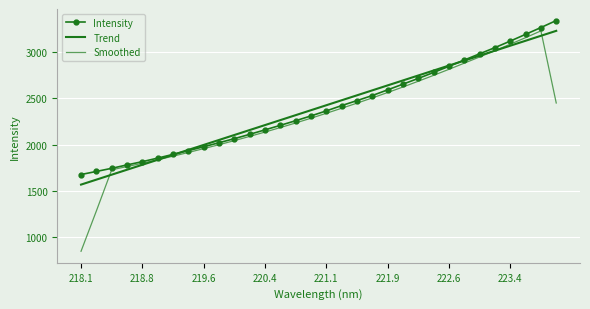

At which category does Smoothed reach its first local peak?

30